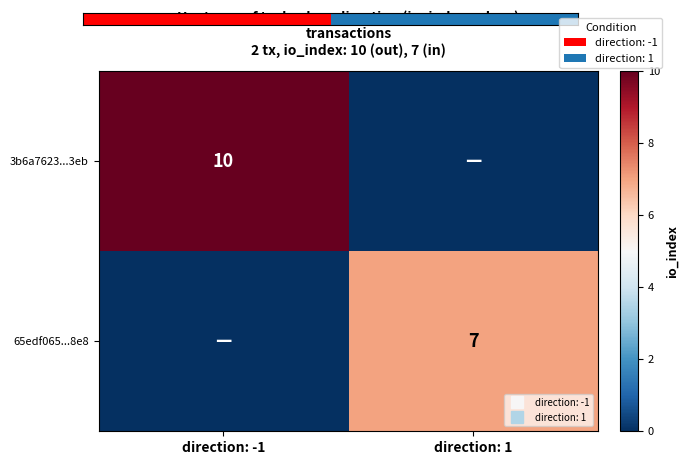

Rank the series at direction: 1 from highest to lowest value.

65edf065...8e8, 3b6a7623...3eb